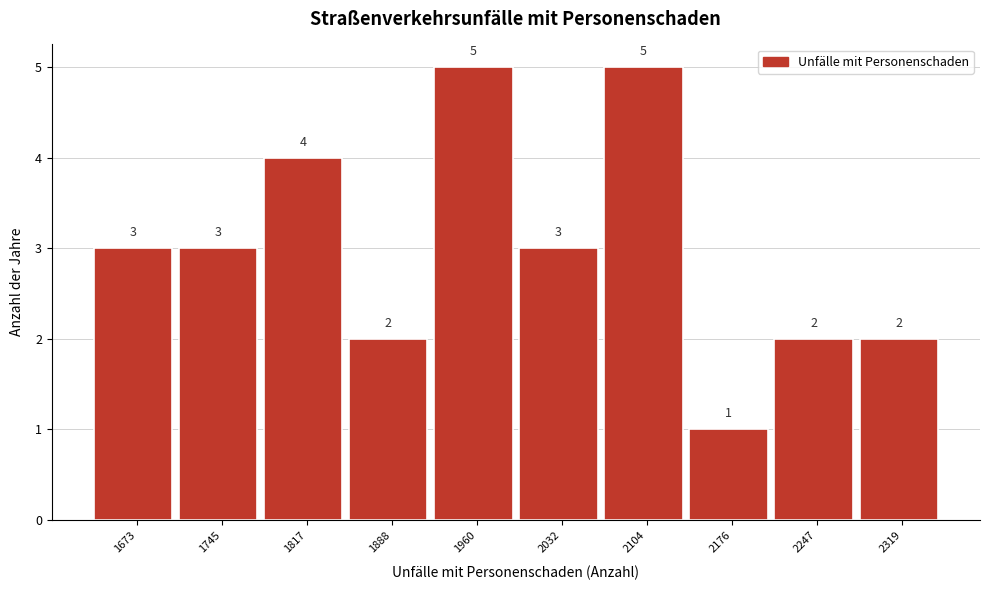

Reading left to right, transcribe all the data shown in this chart.

1673=3	1745=3	1817=4	1888=2	1960=5	2032=3	2104=5	2176=1	2247=2	2319=2